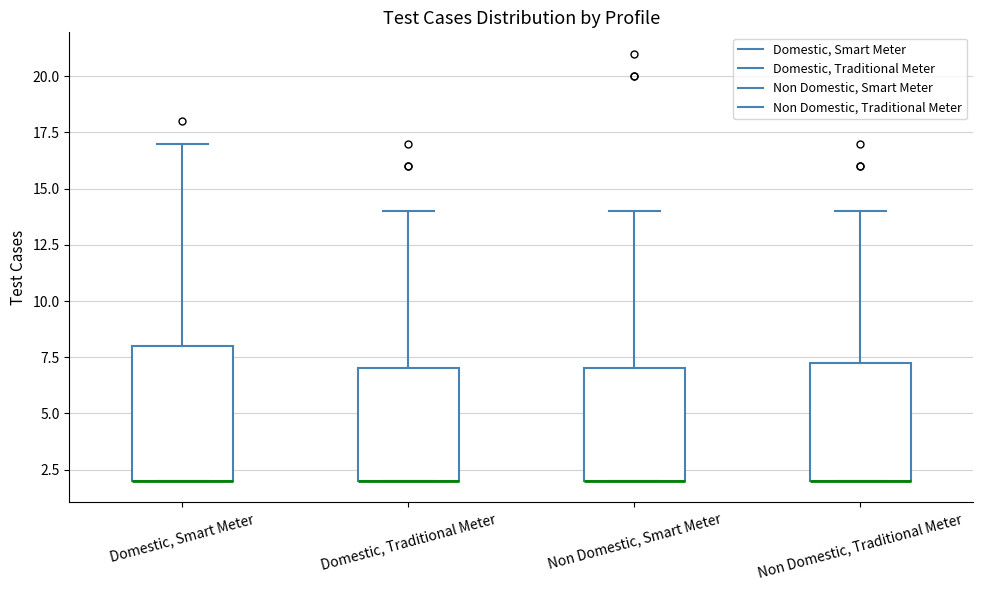

Reading left to right, transcribe this box plot: for each box, give where its median line is, the range the box spans, and where its two whiskers end, as read against the y-axis. The values are not printed on the chart, so give them approximately, as read against the axis.

Domestic, Smart Meter: median 2.0 (drawn on the box's lower edge), box 2.0 to 8.0, whiskers 2.0 to 17.0
Domestic, Traditional Meter: median 2.0 (drawn on the box's lower edge), box 2.0 to 7.0, whiskers 2.0 to 14.0
Non Domestic, Smart Meter: median 2.0 (drawn on the box's lower edge), box 2.0 to 7.0, whiskers 2.0 to 14.0
Non Domestic, Traditional Meter: median 2.0 (drawn on the box's lower edge), box 2.0 to 7.5, whiskers 2.0 to 14.0